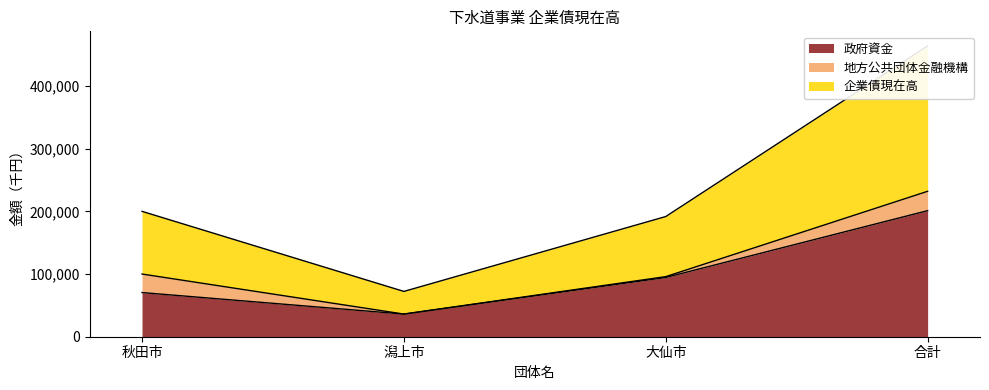

What is the sum of the 政府資金 values at 秋田市 and 合計?

271576